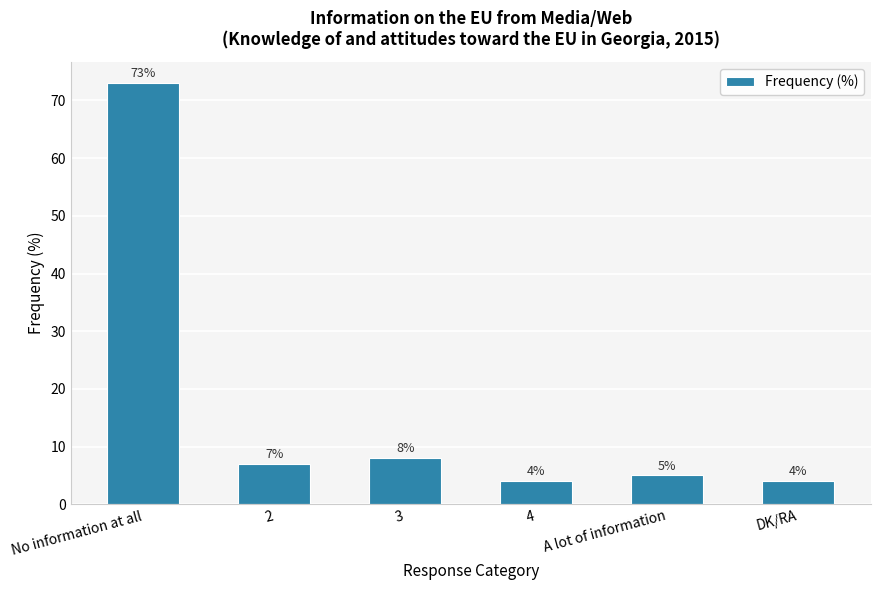

How many distinct data groups are displayed?

1